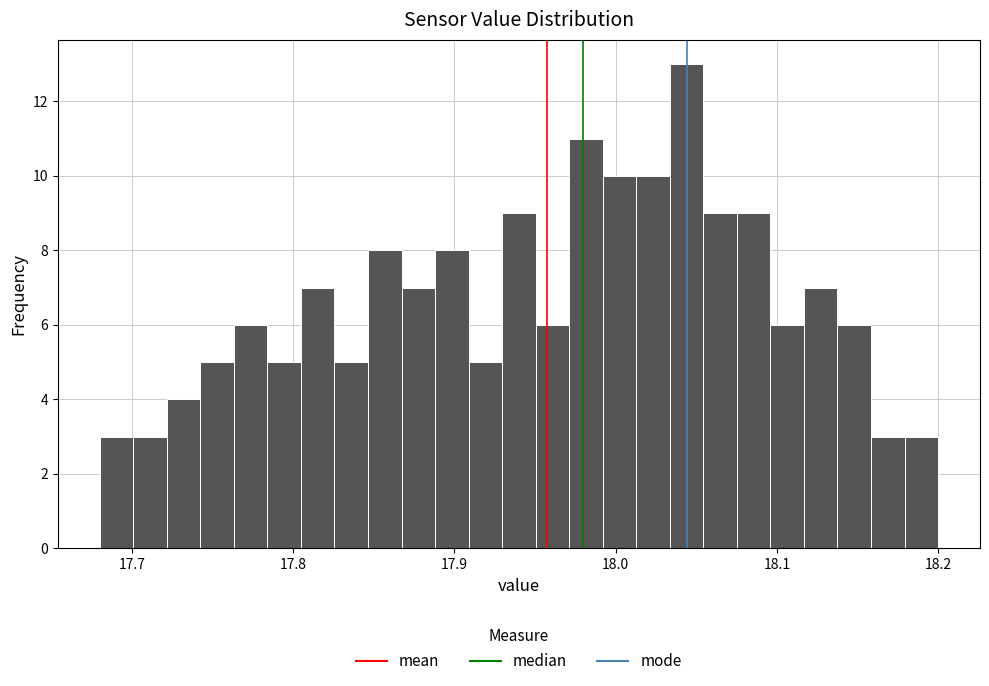

Around what value on the x-axis is the tallest bar? Give the approximate position of its centre, as read against the axis.

18.04